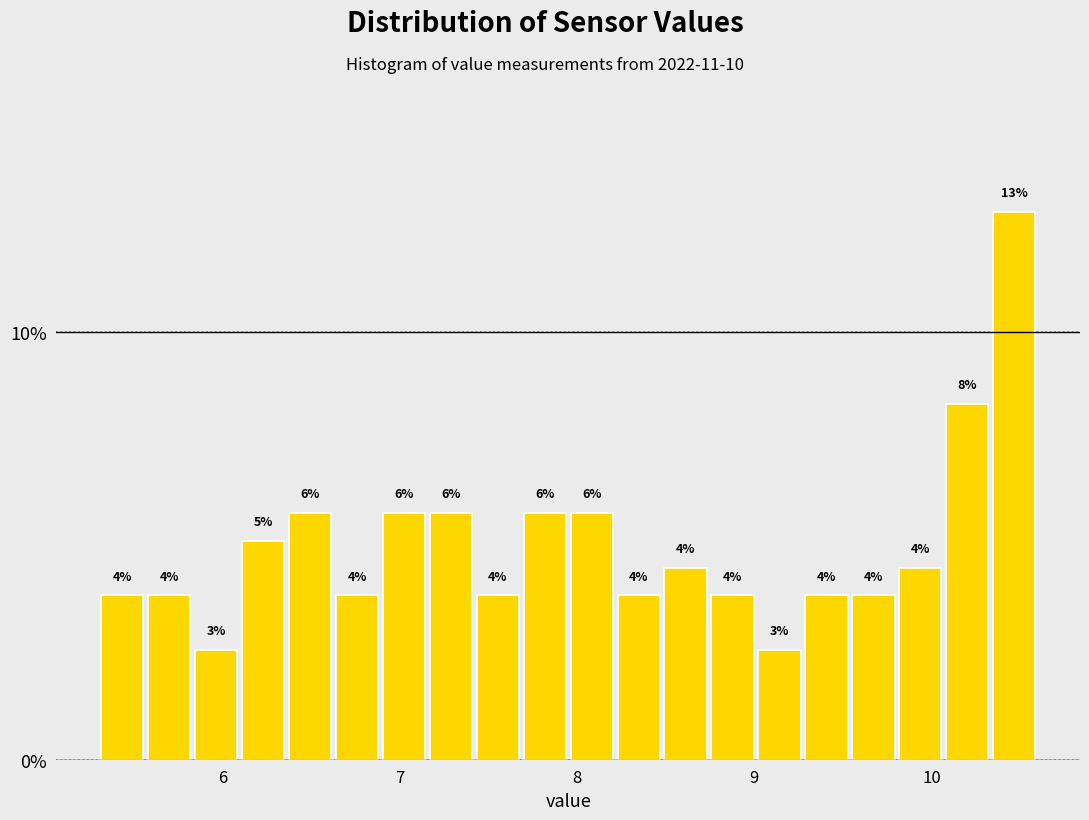

Around what value on the x-axis is the tallest bar? Give the approximate position of its centre, as read against the axis.

10.5